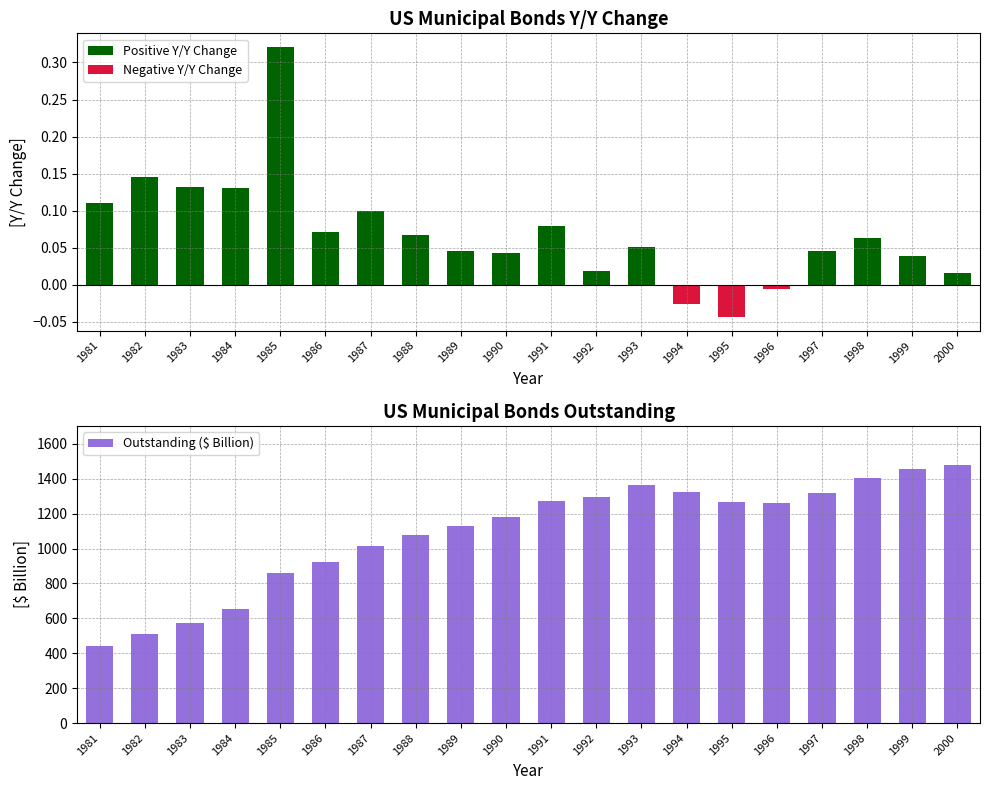

How many values in the Negative Y/Y Change series are below 0?

3